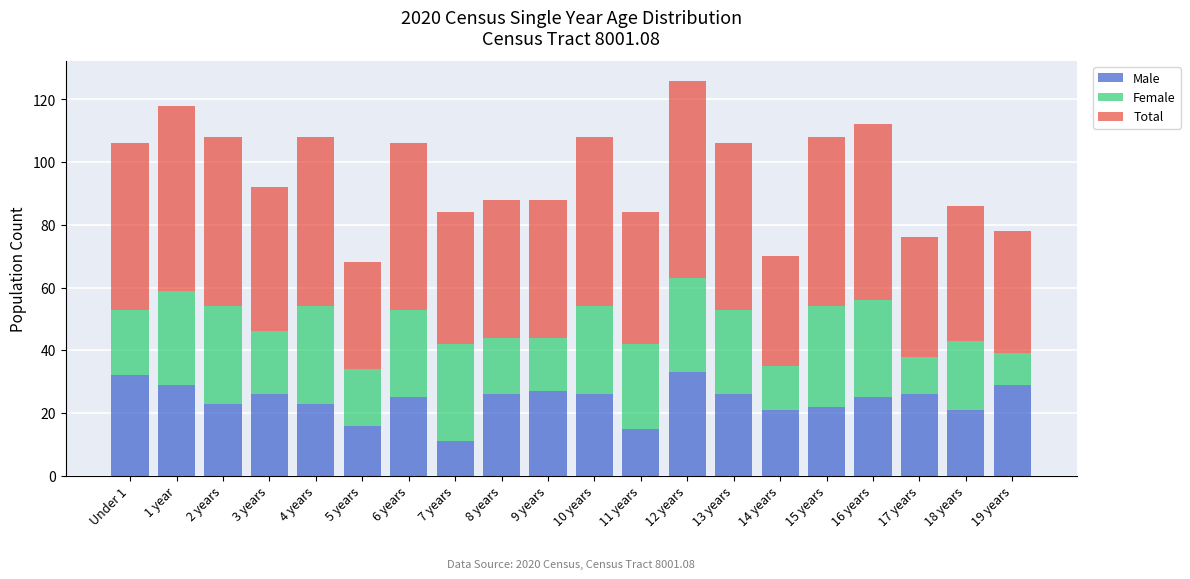

The Male series shows 5 at 11 years. True or false?

False